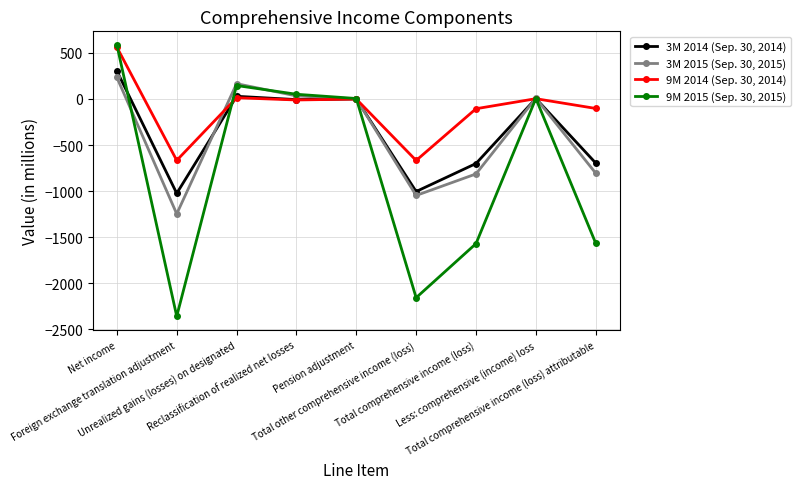

Is it true that 3M 2015 (Sep. 30, 2015) equals 166 at Unrealized gains (losses) on designated?

True